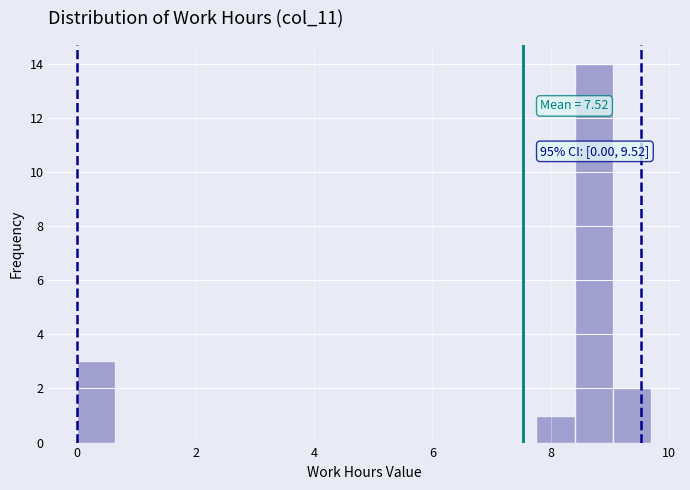

Read against the x-axis, roughly where is the centre of the tallest bar?

8.8